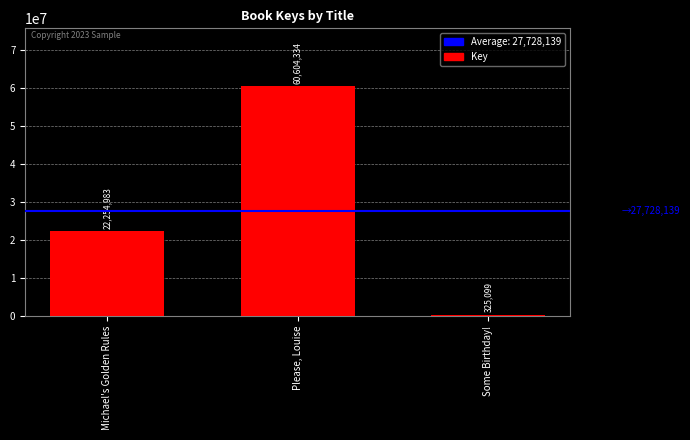

Rank the categories by value from highest to lowest.

Please, Louise, Michael's Golden Rules, Some Birthday!